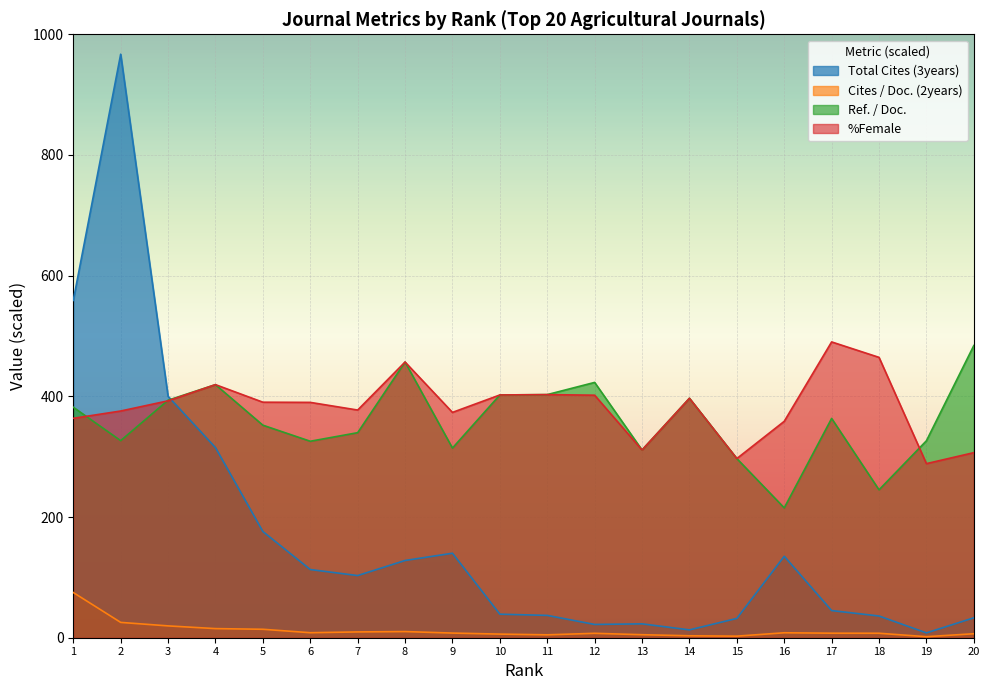

What is the difference between the second highest and second lowest values in the Ref. / Doc. series?

211.8